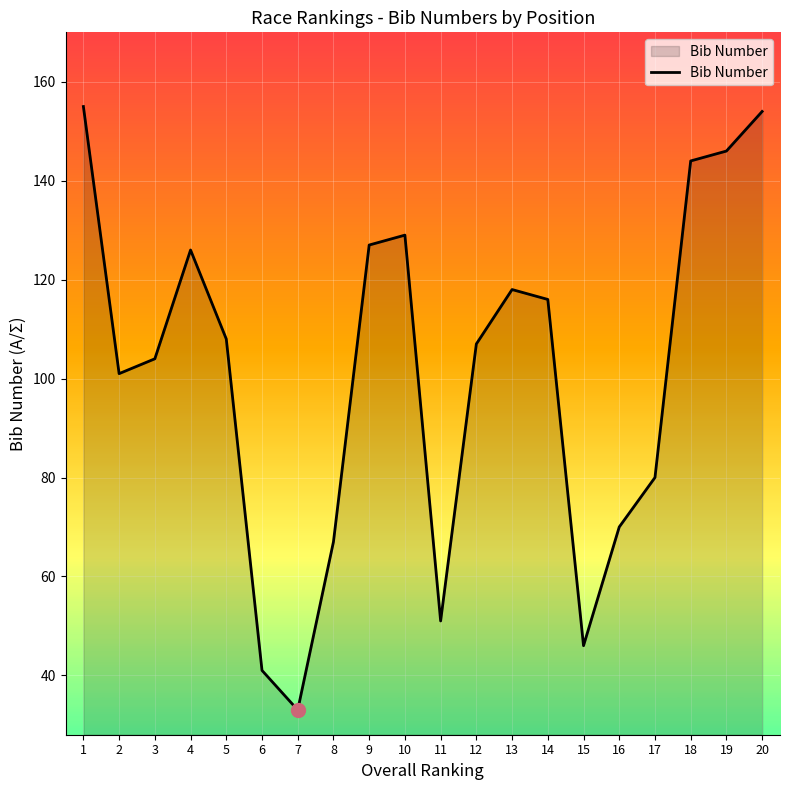

What is the change in value from 7 to 16?

+37